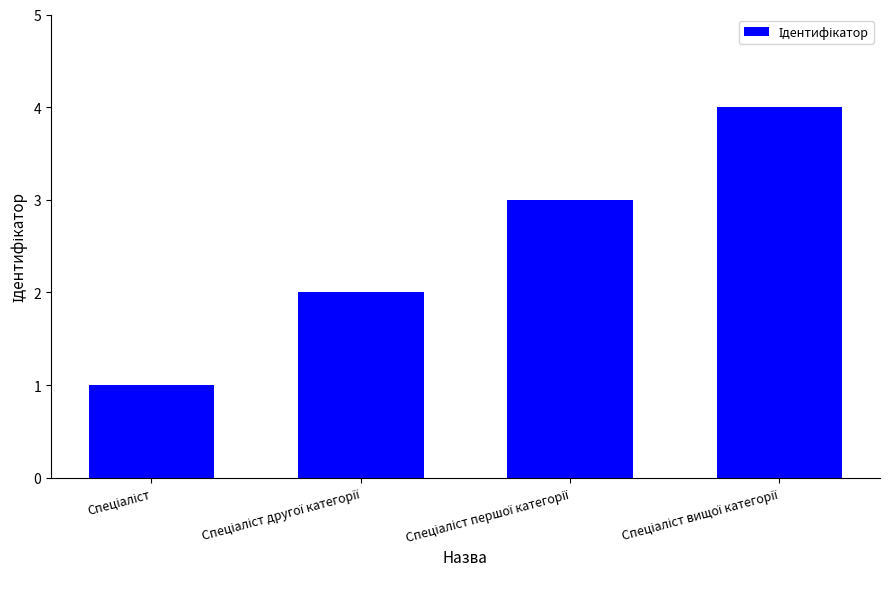

What is the difference between the maximum and minimum values?

3